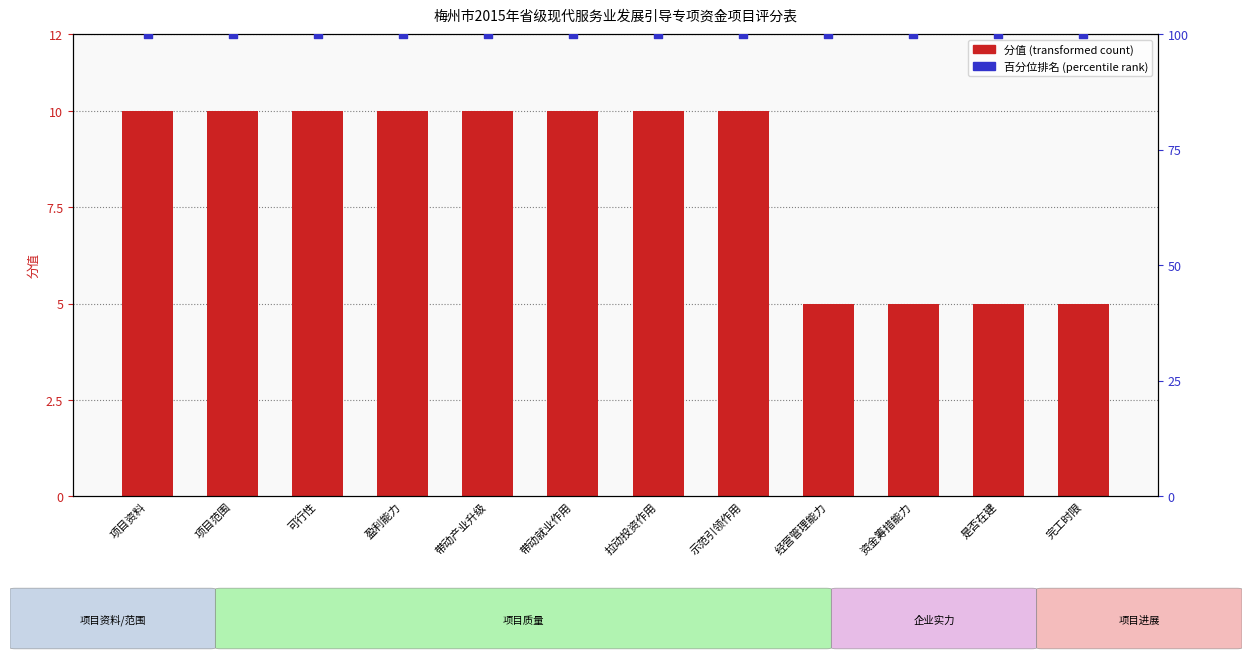

Which series has the largest Y range (max minus min)?

分值